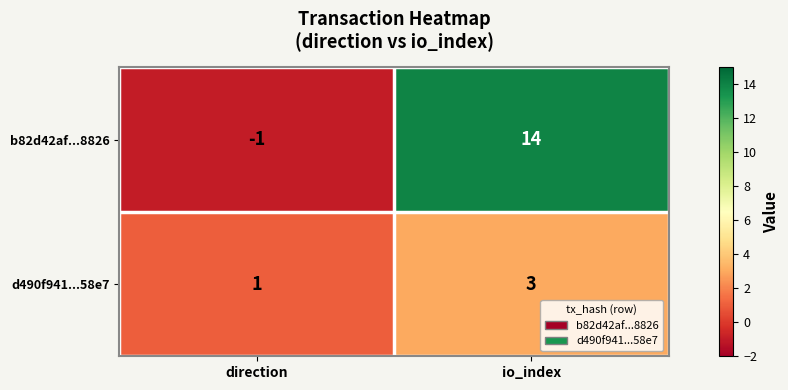

What is the sum of the d490f941...58e7 values at direction and io_index?

4